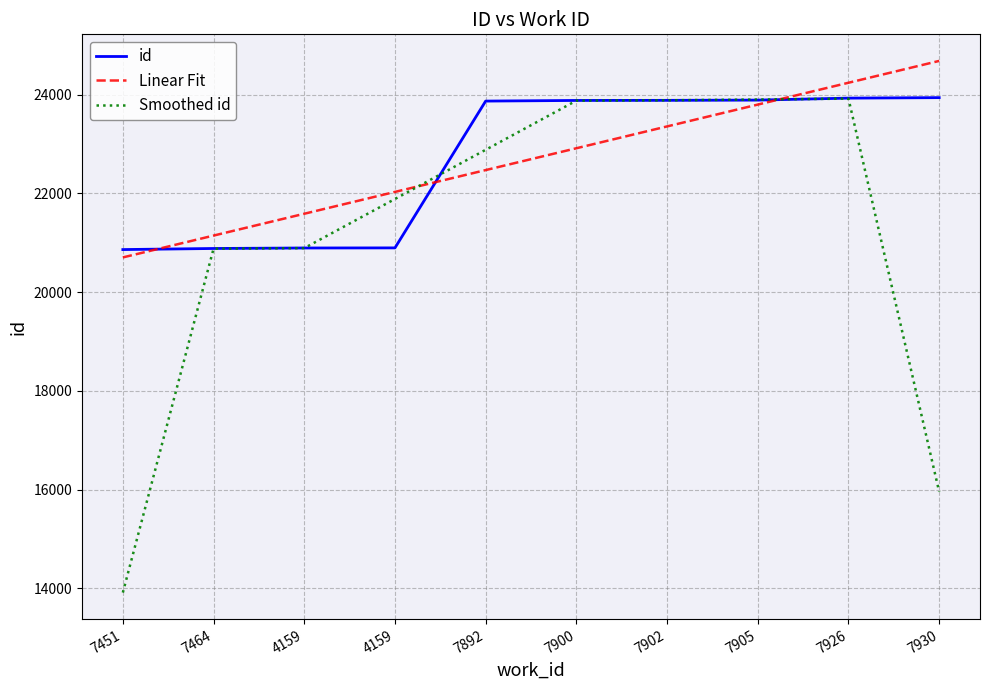

True or false: Smoothed id and Linear Fit intersect in this chart.

True